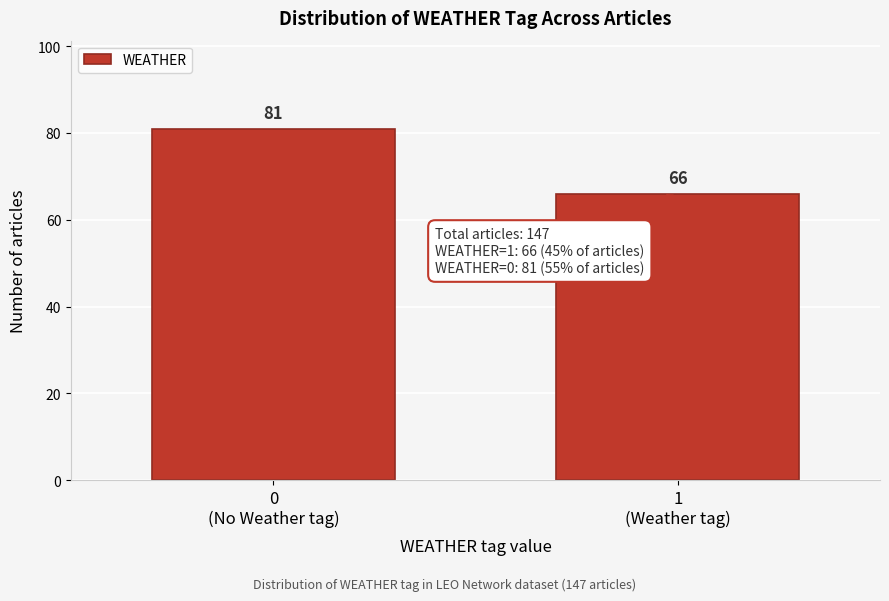

Reading right to left, transcribe all the data shown in this chart.

66	81